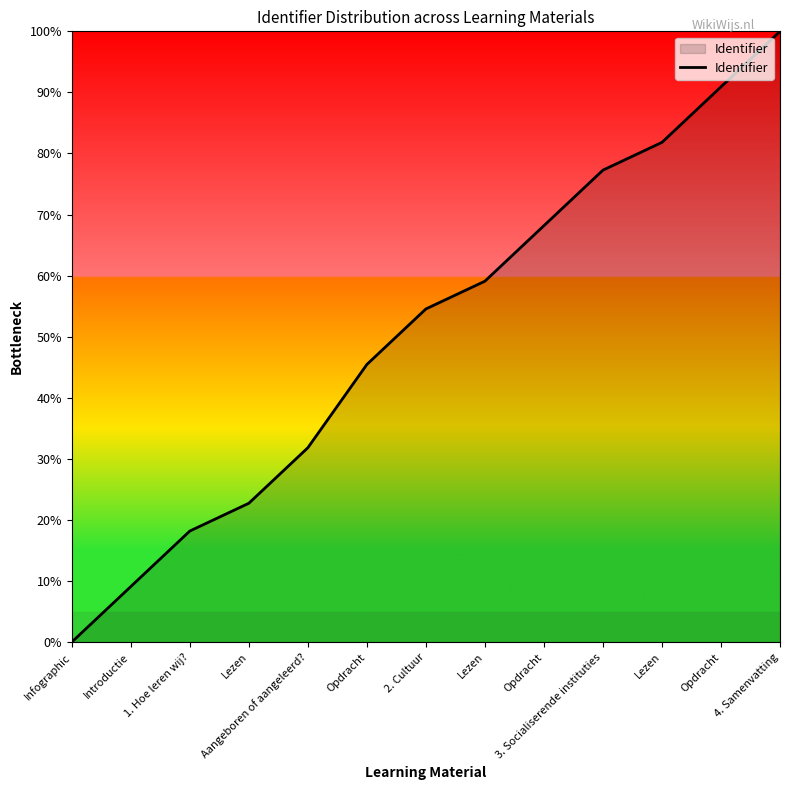

Rank the categories by value from highest to lowest.

4. Samenvatting, Opdracht, Lezen, 3. Socialiserende instituties, Opdracht, Lezen, 2. Cultuur, Opdracht, Aangeboren of aangeleerd?, Lezen, 1. Hoe leren wij?, Introductie, Infographic